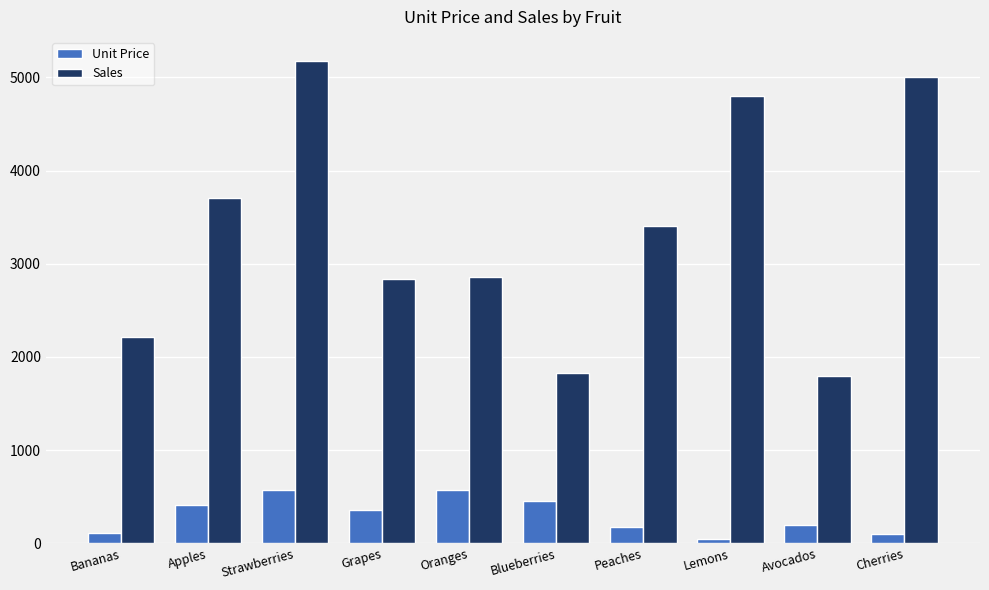

How many bars are there in total?

20